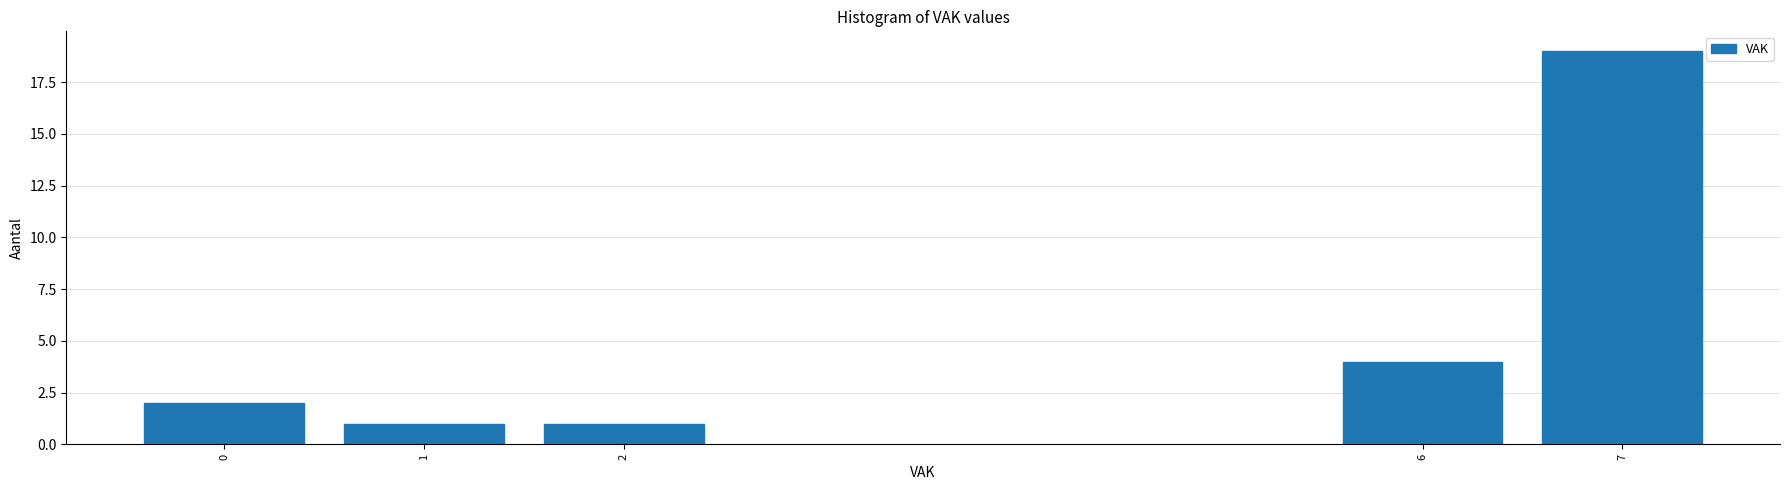

Reading left to right, list all the values displayed in this chart.

0=2	1=1	2=1	6=4	7=19